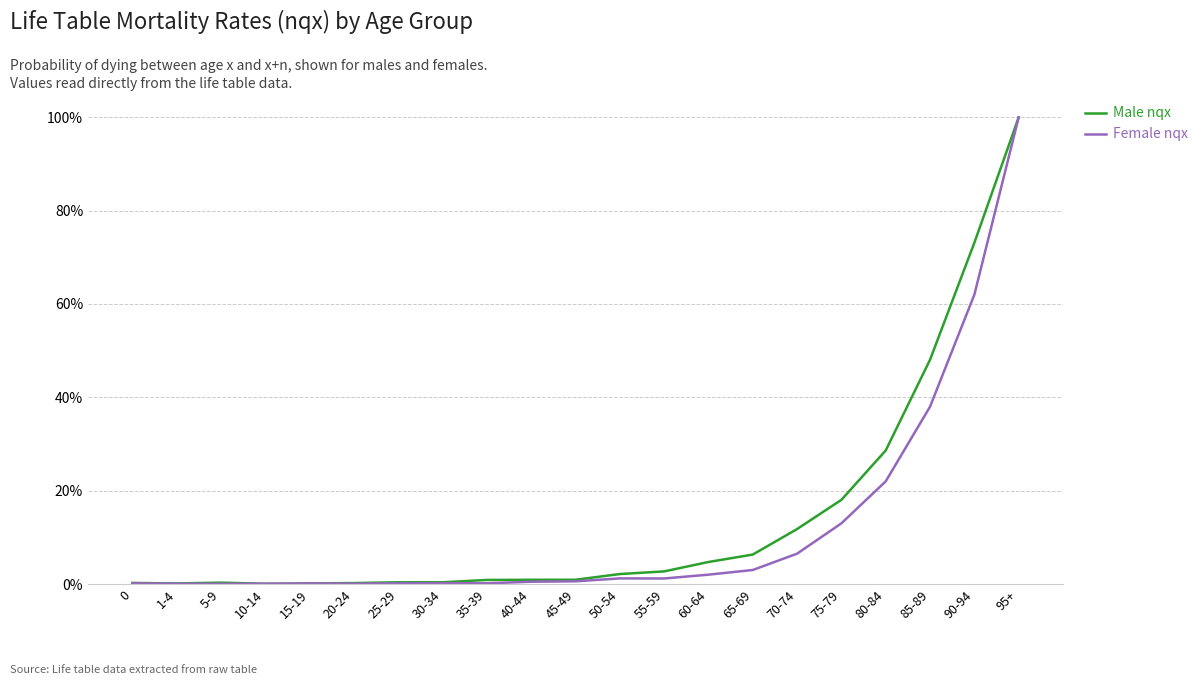

Where is Male nqx nearest to the value 0?

10-14